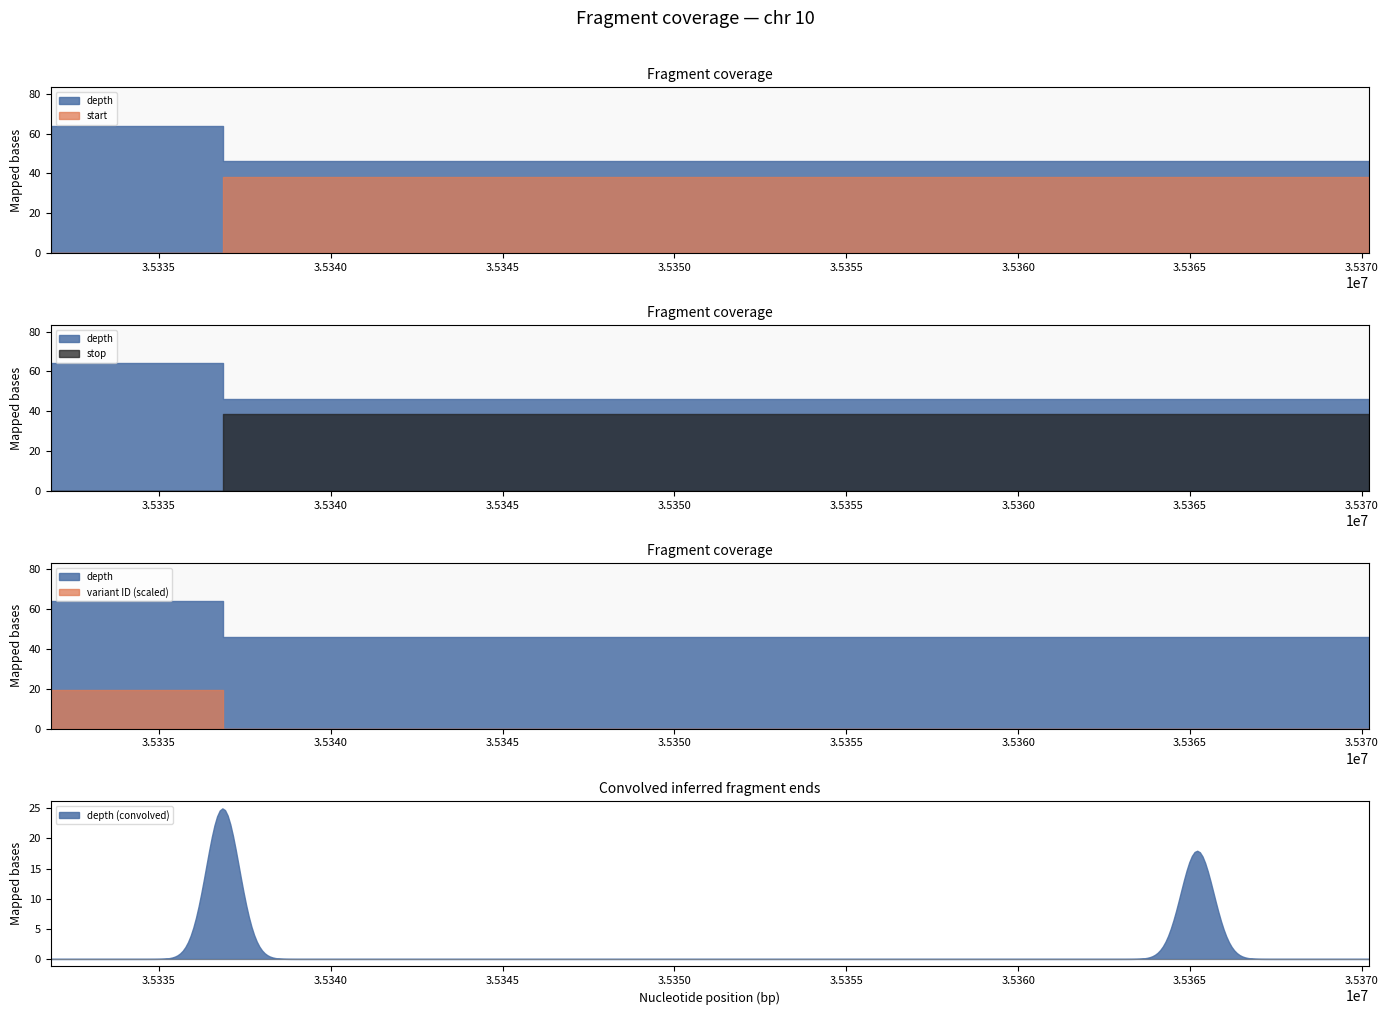

At which label does stop reach its minimum?

35336850